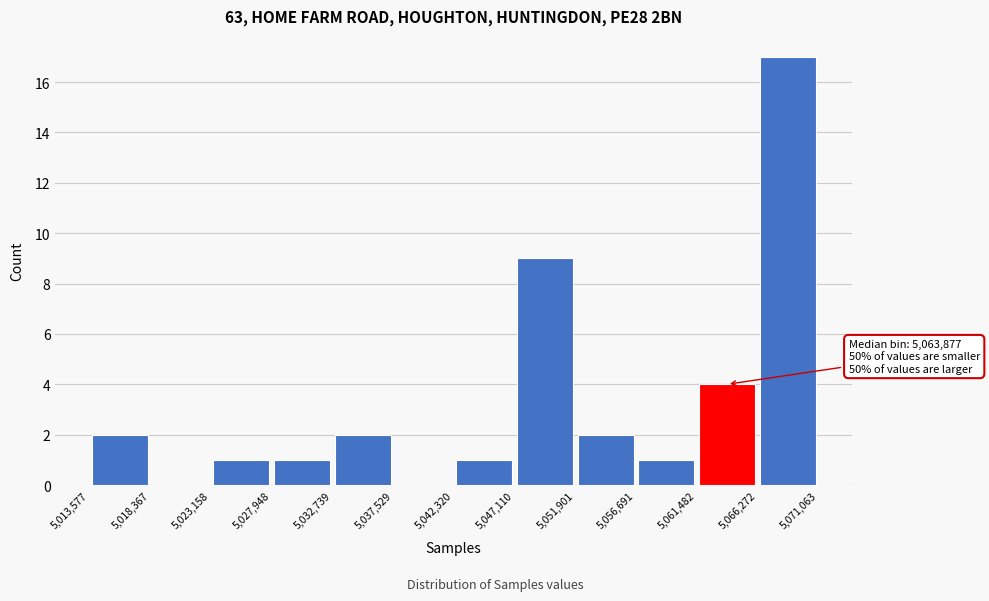

Over which range of the x-axis is the bar tallest?

5,066,272 to 5,071,063